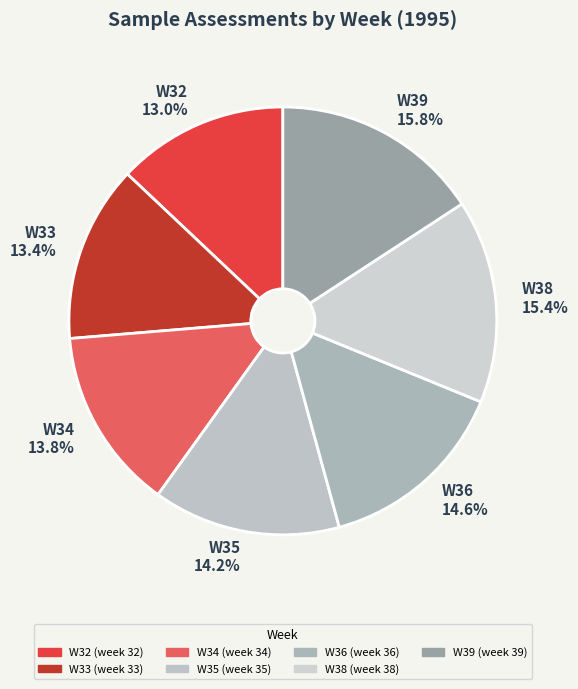

To the nearest percent, what is the average slice percentage?

14%